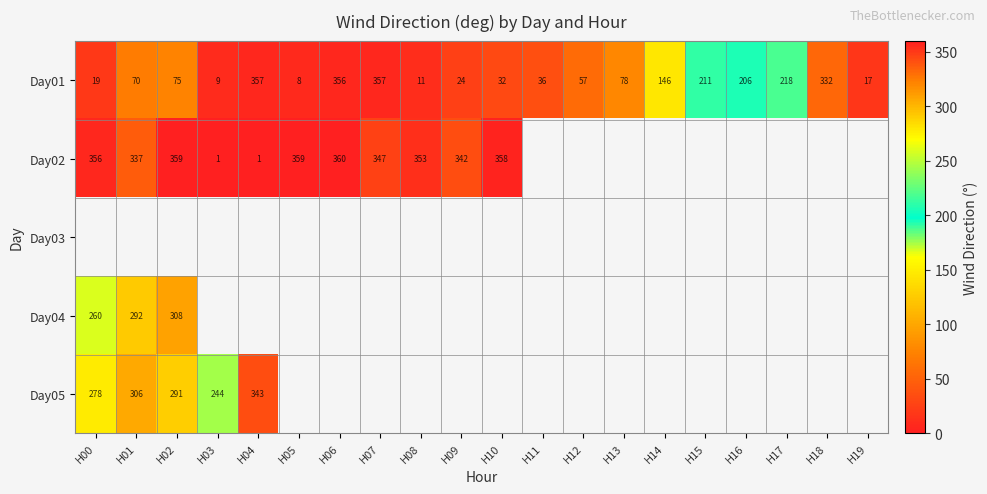

Is it true that Day01 equals 31 at H00?

False